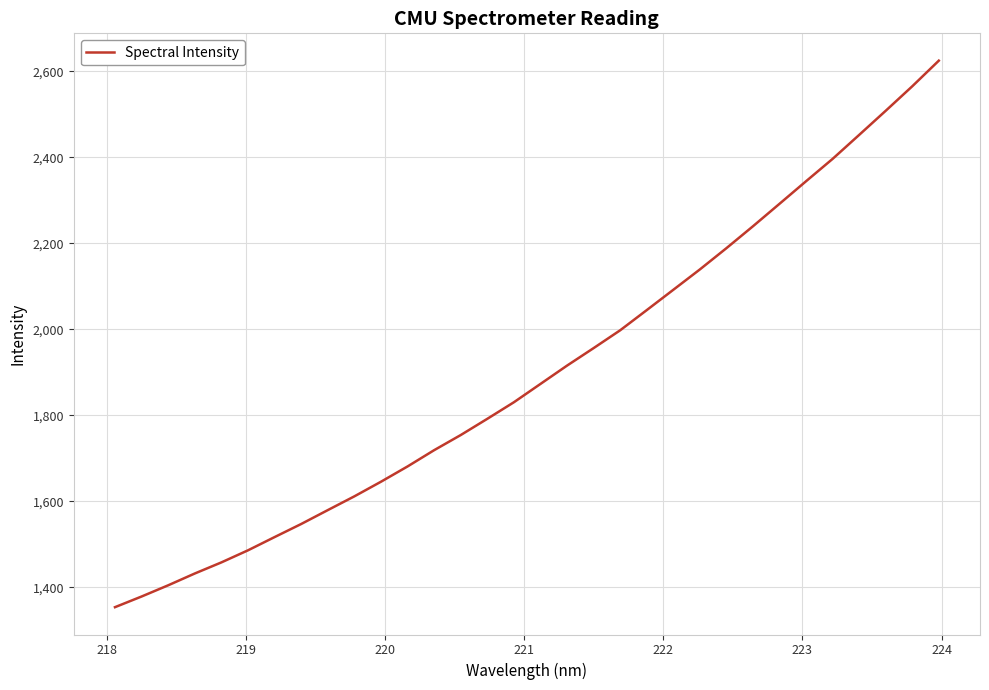

What is the smallest value displayed?

1353.4